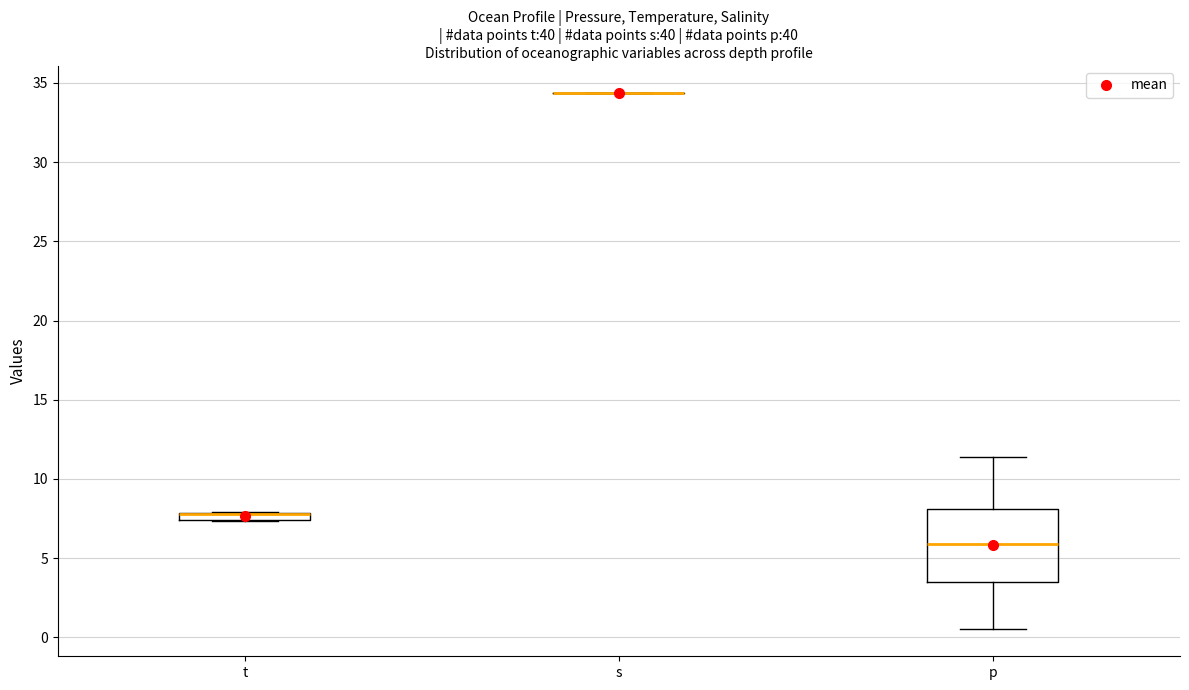

Comparing the boxes themselves (not the whiskers), which one is the tallest?

p